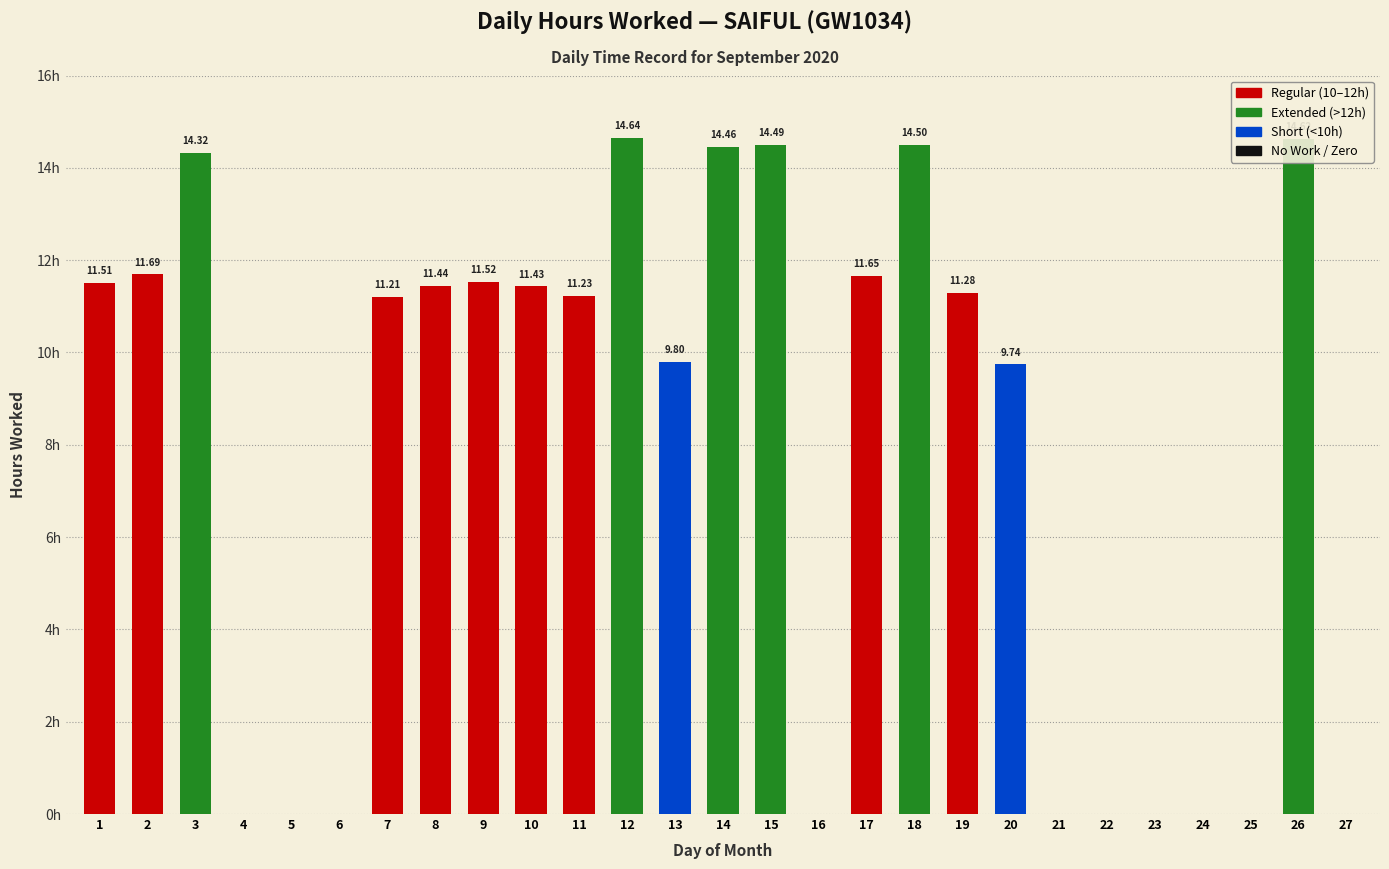

The chart shows a value of 11.7 at 2. True or false?

True